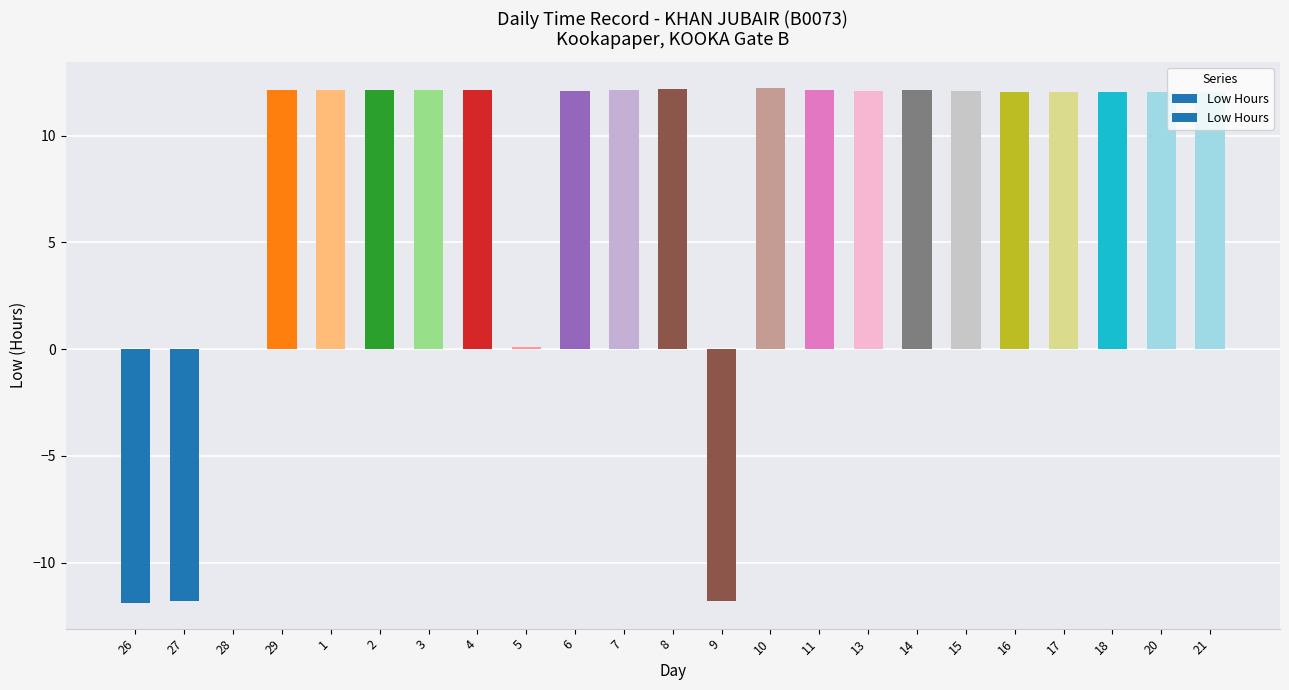

What is the ratio of the value at 10 to the value at 7?

1.0